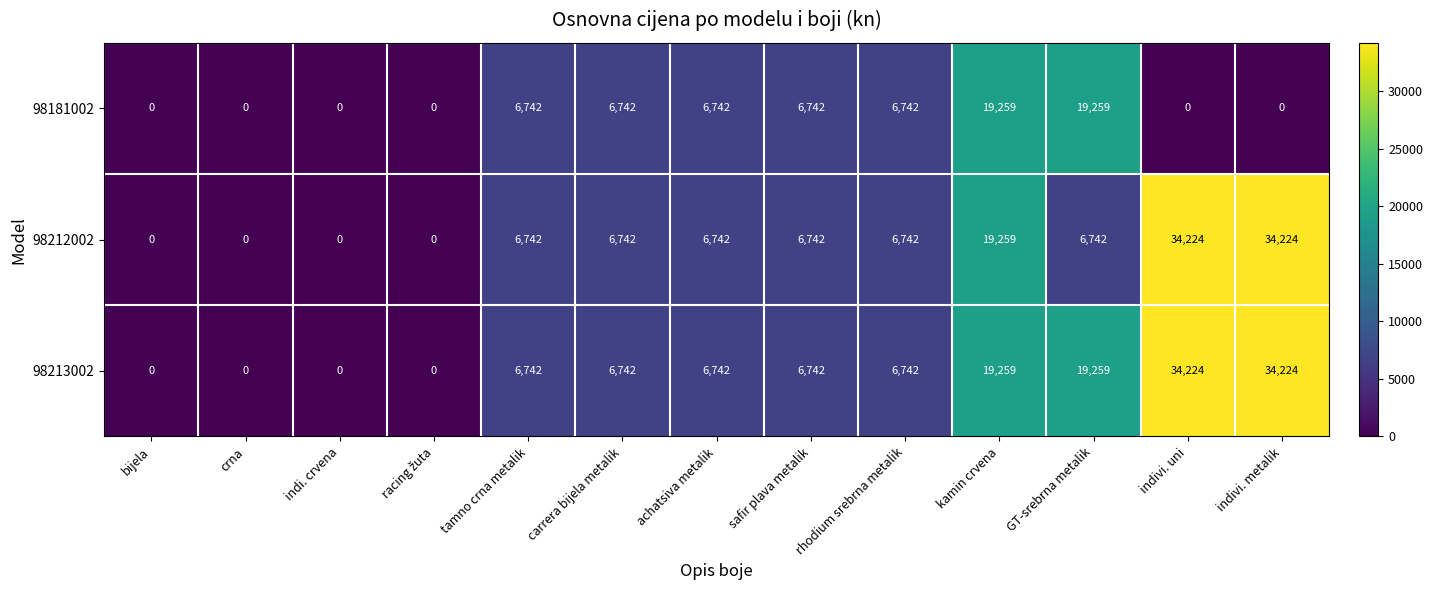

What is the highest value of the 98213002 series?

34224